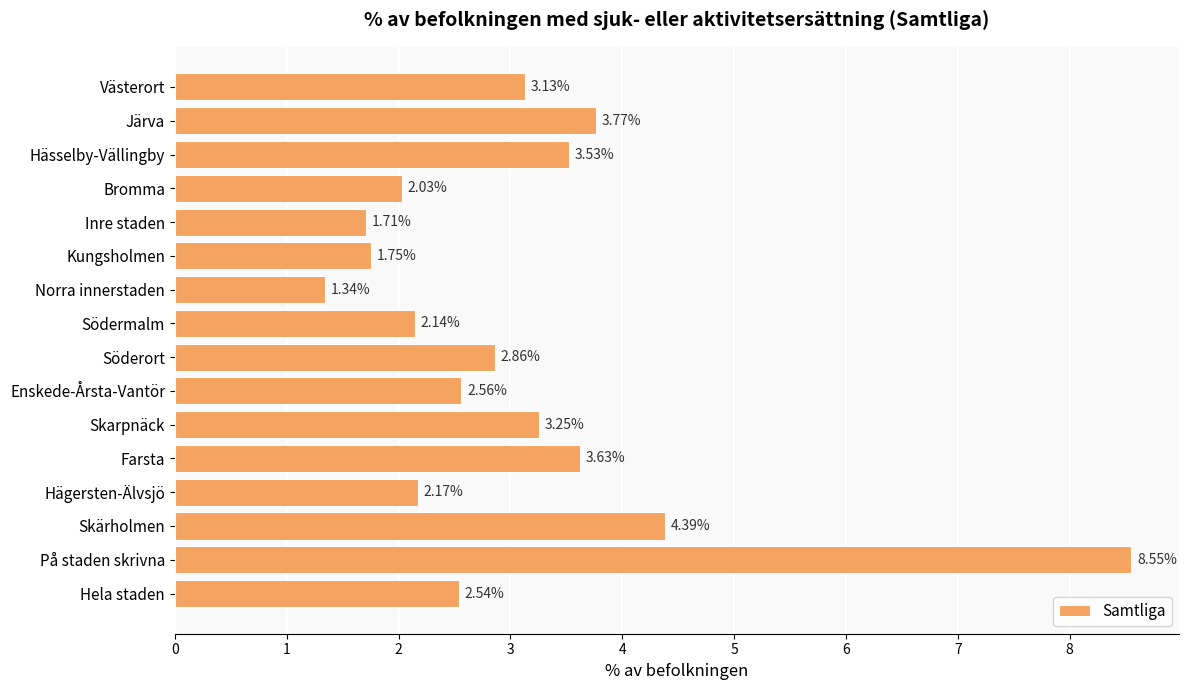

Count the number of data series in this chart.

1